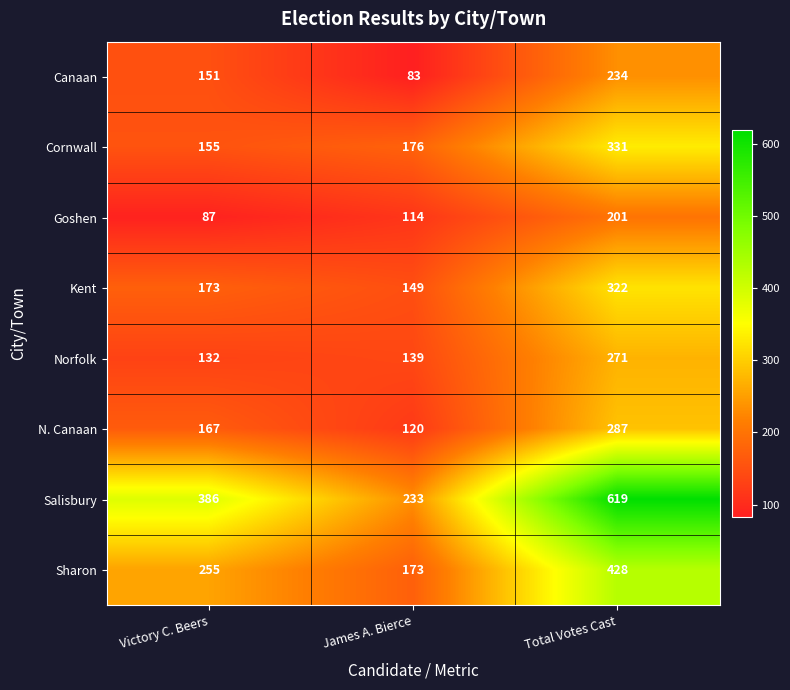

What is the difference between the N. Canaan values at Victory C. Beers and James A. Bierce?

47